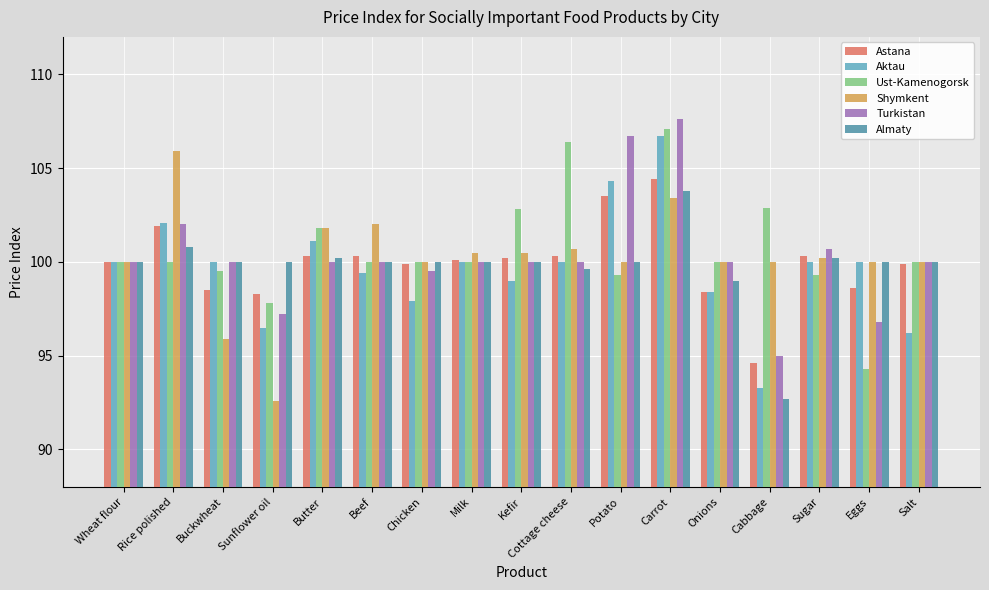

At Sunflower oil, list the series in order from smallest to largest.

Shymkent, Aktau, Turkistan, Ust-Kamenogorsk, Astana, Almaty